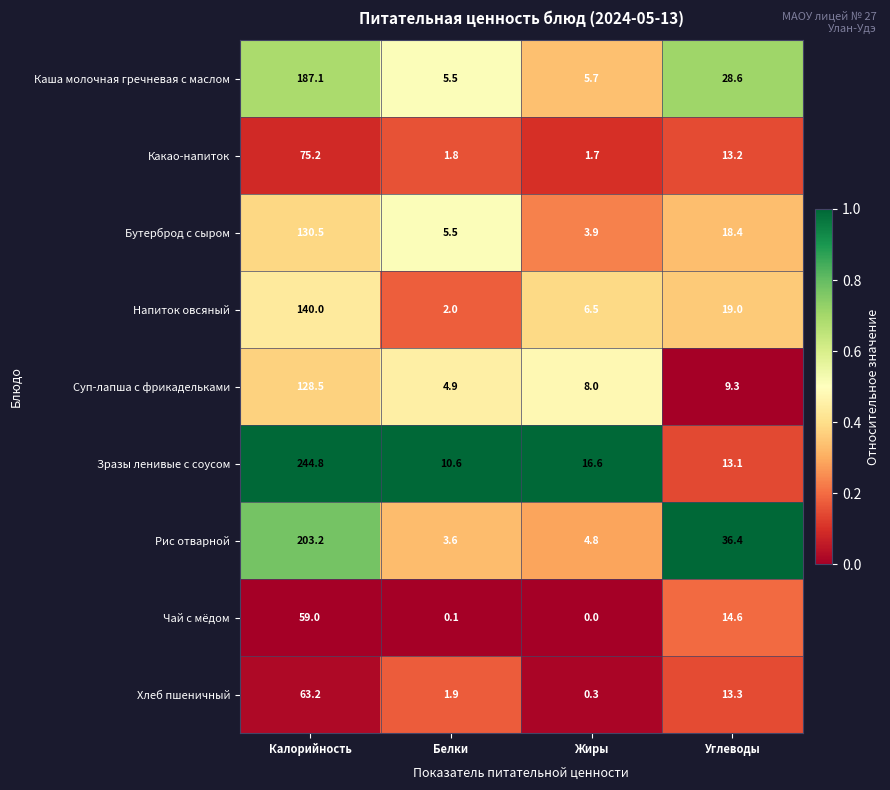

Which series has the widest spread of values?

Зразы ленивые с соусом